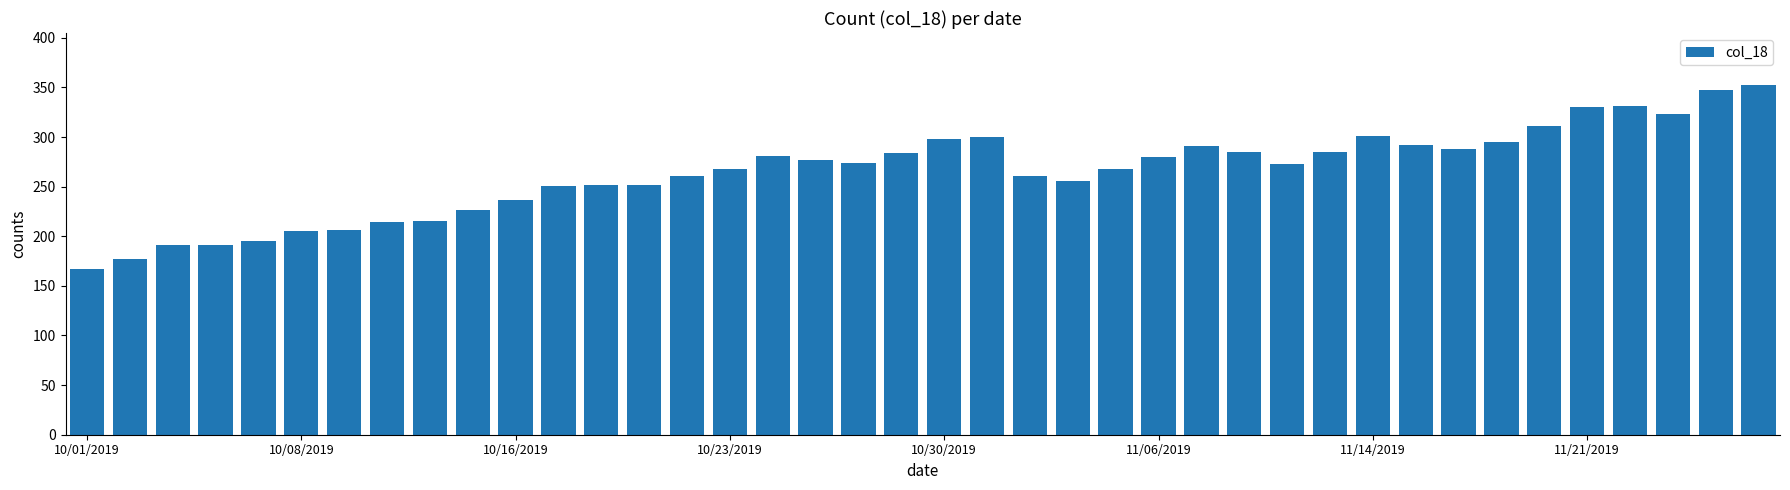

What is the smallest value displayed?

167